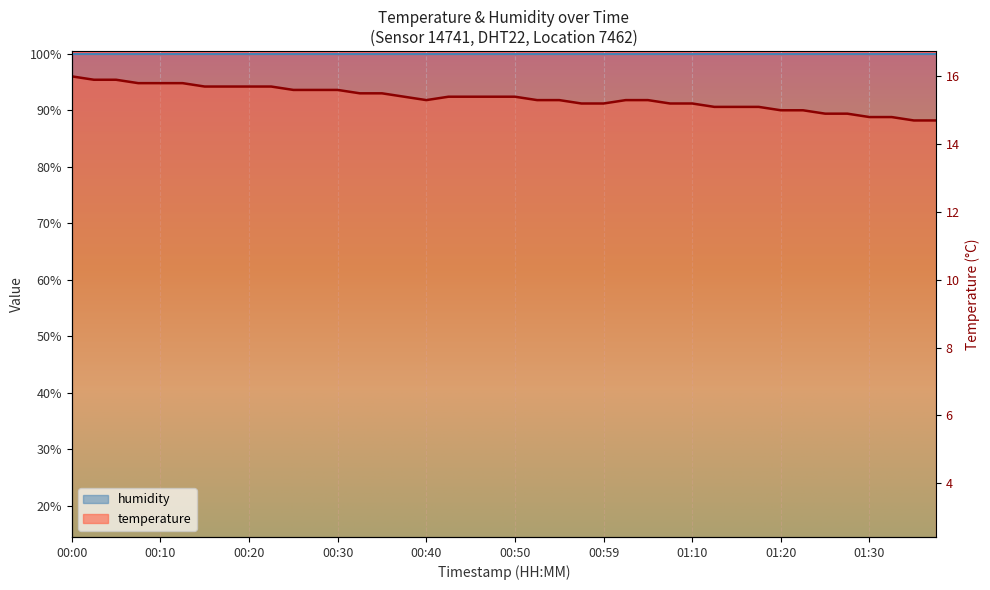

List the labels in order of value, smallest first.

01:35, 01:38, 01:30, 01:33, 01:25, 01:28, 01:20, 01:22, 01:12, 01:15, 01:17, 00:57, 00:59, 01:07, 01:10, 00:40, 00:52, 00:54, 01:02, 01:04, 00:37, 00:42, 00:45, 00:47, 00:50, 00:32, 00:35, 00:25, 00:27, 00:30, 00:15, 00:17, 00:20, 00:22, 00:07, 00:10, 00:12, 00:02, 00:05, 00:00